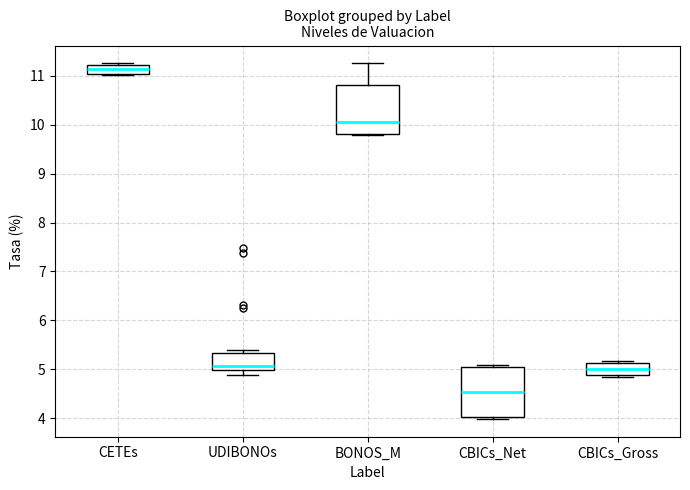

Reading left to right, transcribe this box plot: for each box, give where its median line is, the range the box spans, and where its two whiskers end, as read against the y-axis. The values are not printed on the chart, so give them approximately, as read against the axis.

CETEs: median 11.1, box 11.0 to 11.2, whiskers 11.0 to 11.3
UDIBONOs: median 5.1, box 5.0 to 5.3, whiskers 4.9 to 5.4
BONOS_M: median 10.1, box 9.8 to 10.8, whiskers 9.8 (just below the box's lower edge) to 11.3
CBICs_Net: median 4.5, box 4.0 to 5.0, whiskers 4.0 (just below the box's lower edge) to 5.1
CBICs_Gross: median 5.0, box 4.9 to 5.1, whiskers 4.9 (just below the box's lower edge) to 5.2